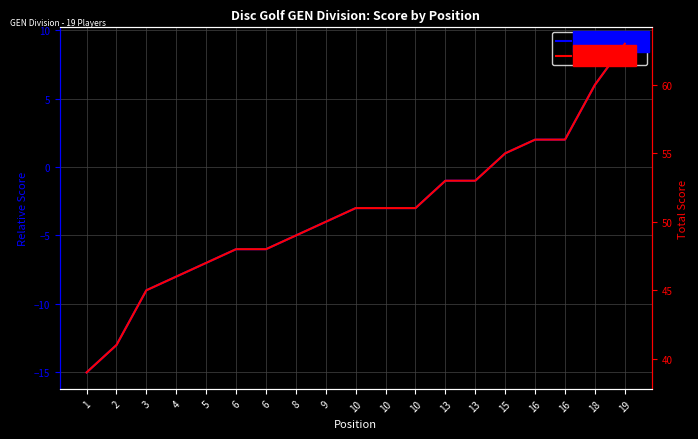

At how many categories does at least one series exceed 32?

19